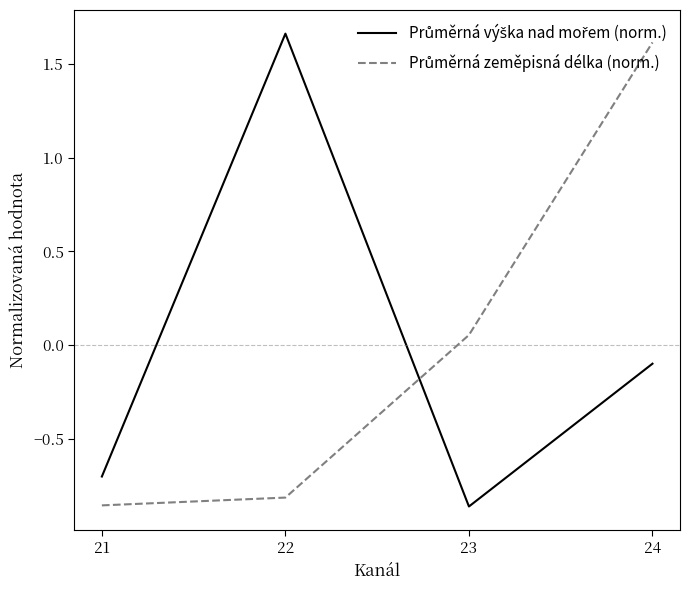

At which category is the sum across all series the highest?

24